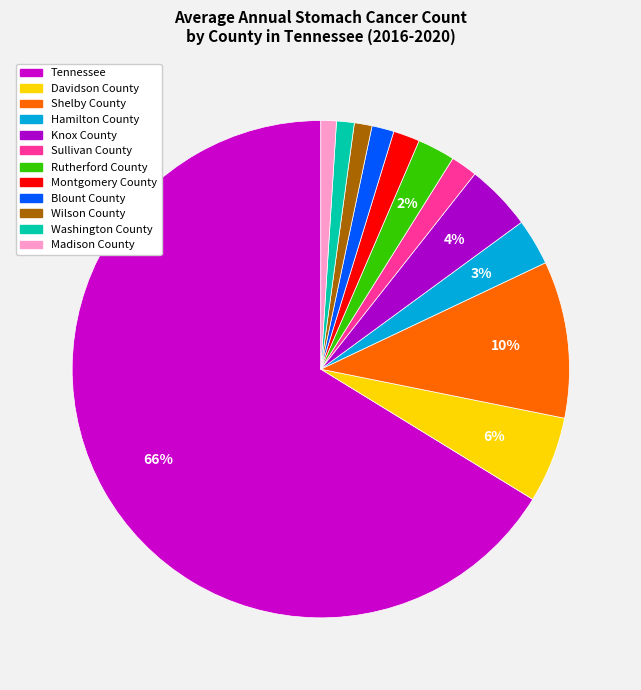

Between Wilson County and Rutherford County, which is larger?

Rutherford County